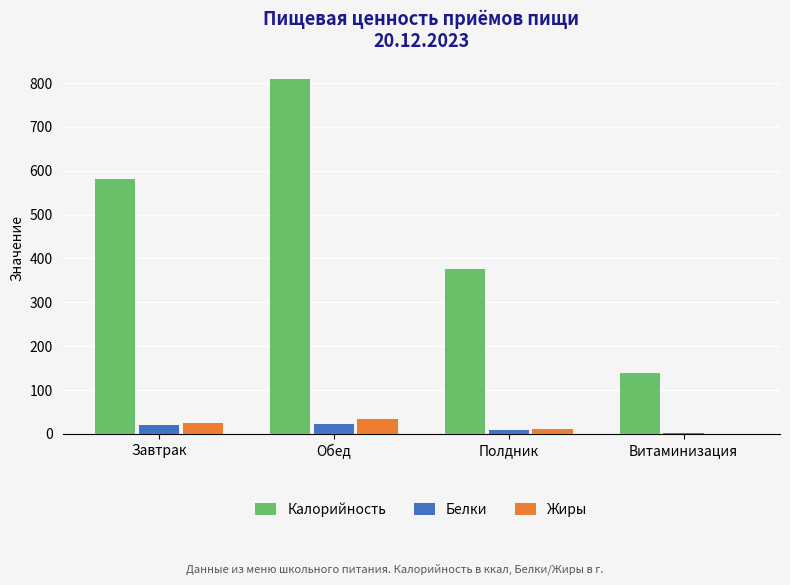

How many data points in Белки are above 20?

2